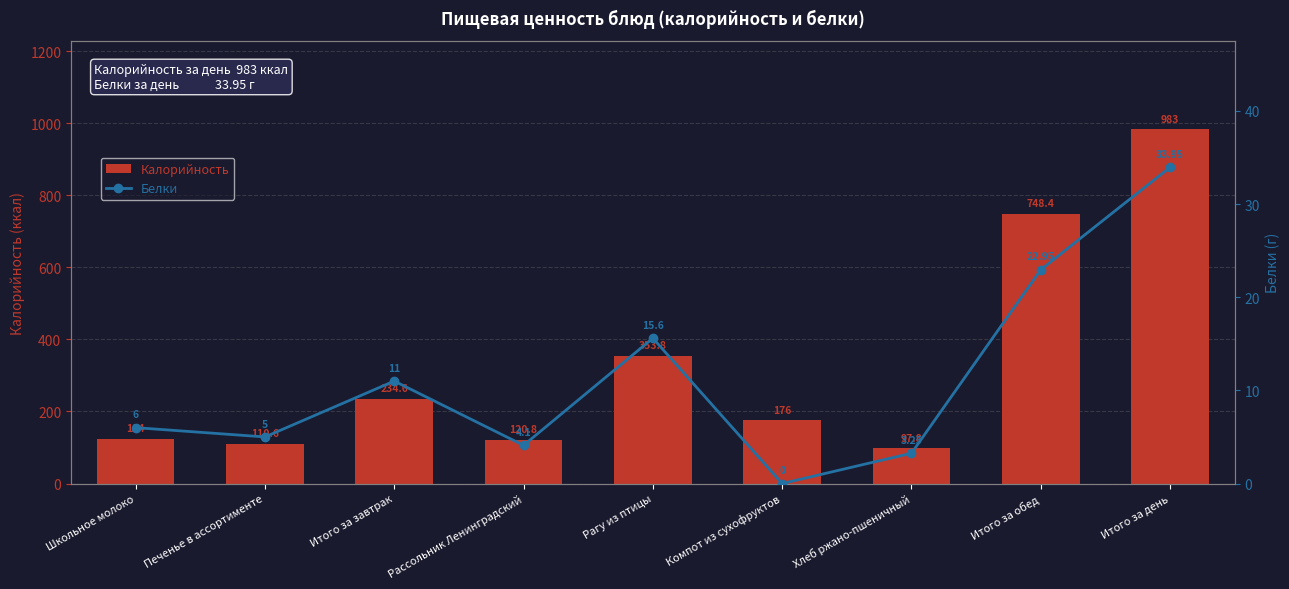

How many groups of bars are there?

9